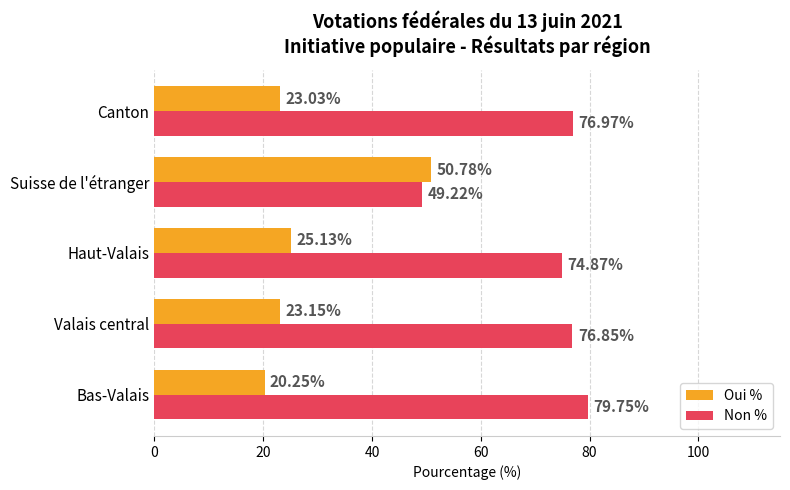

What is the spread (max minus min) of values at Bas-Valais?

59.5